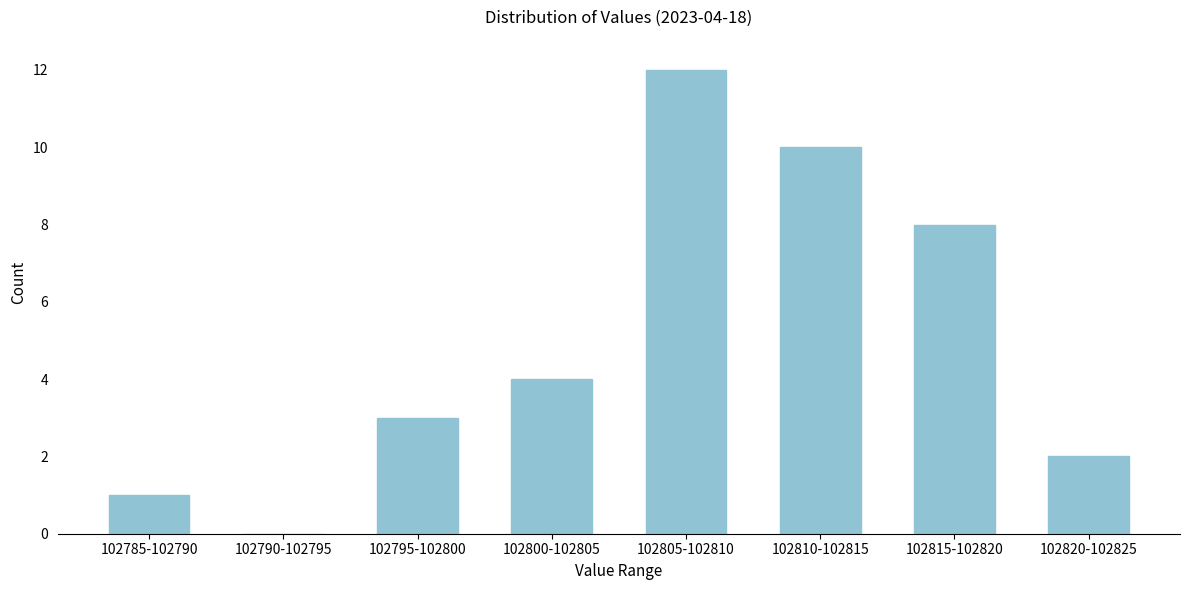

Reading left to right, extract all data points from this chart.

102785-102790=1	102790-102795=0	102795-102800=3	102800-102805=4	102805-102810=12	102810-102815=10	102815-102820=8	102820-102825=2